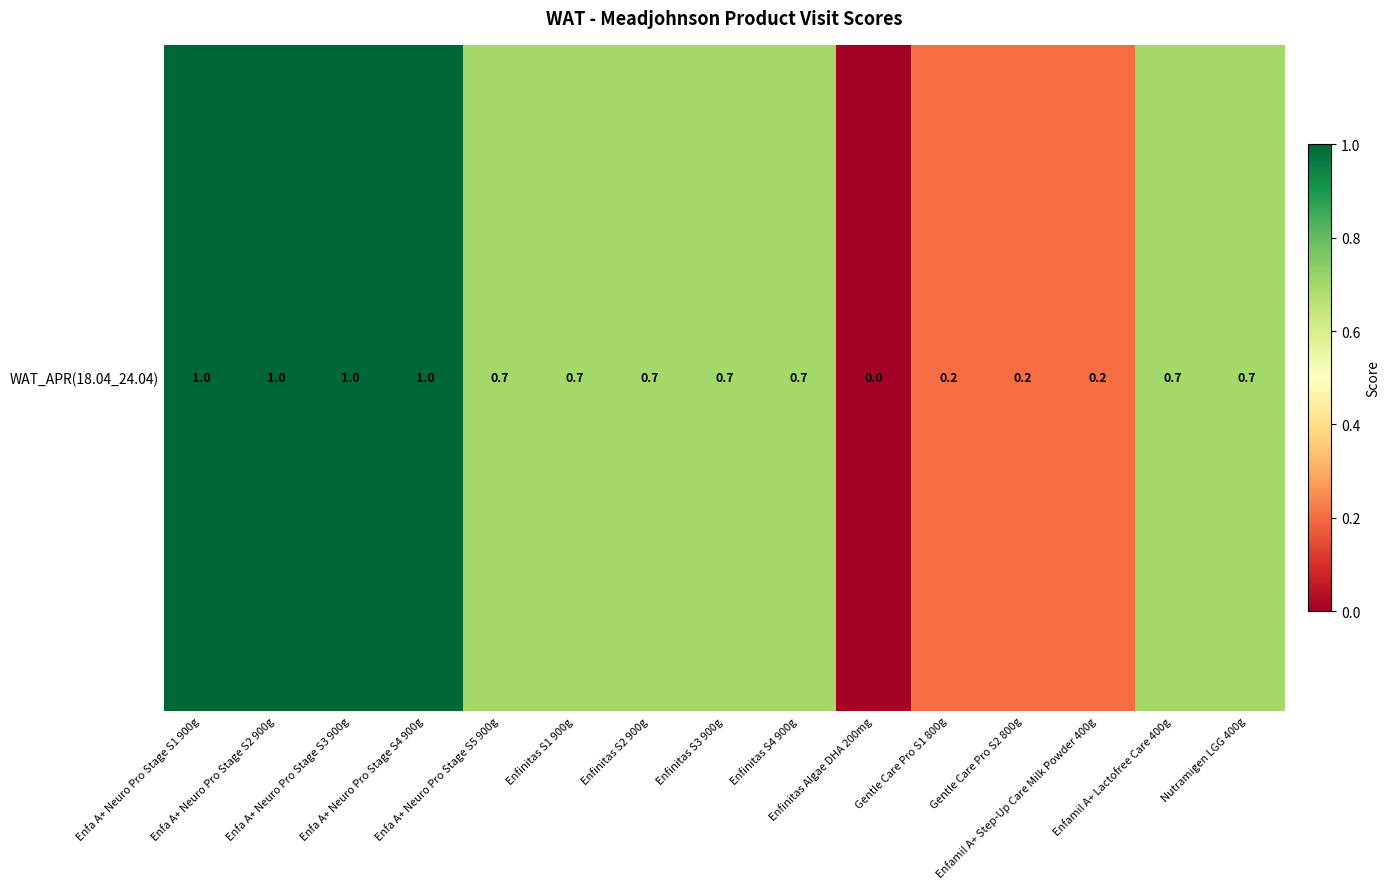

What is the average value?

0.6